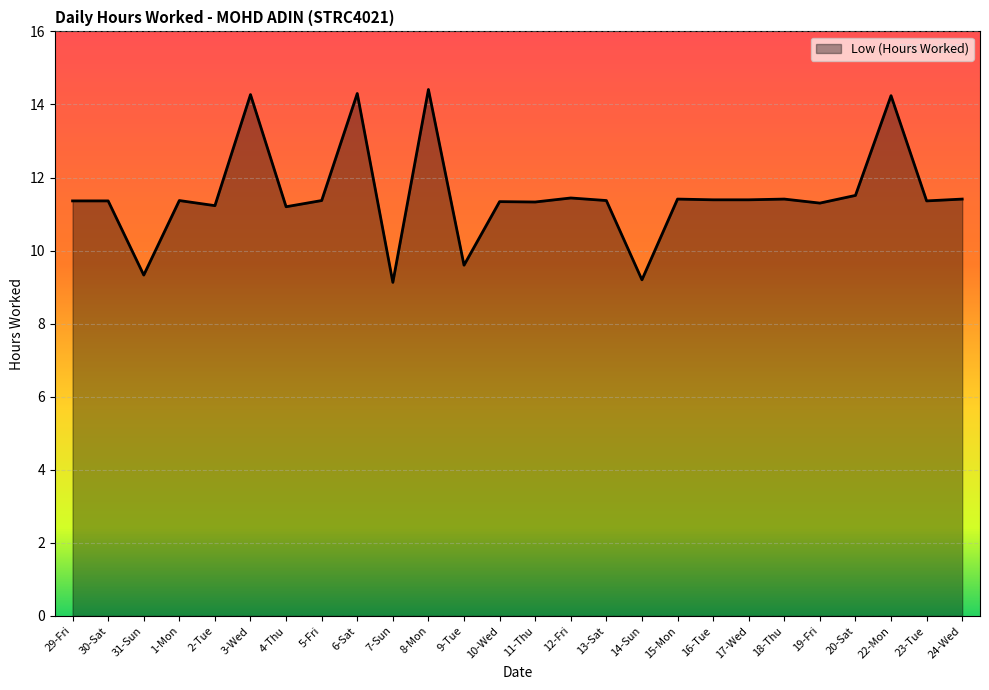

What is the greatest value displayed?

14.4